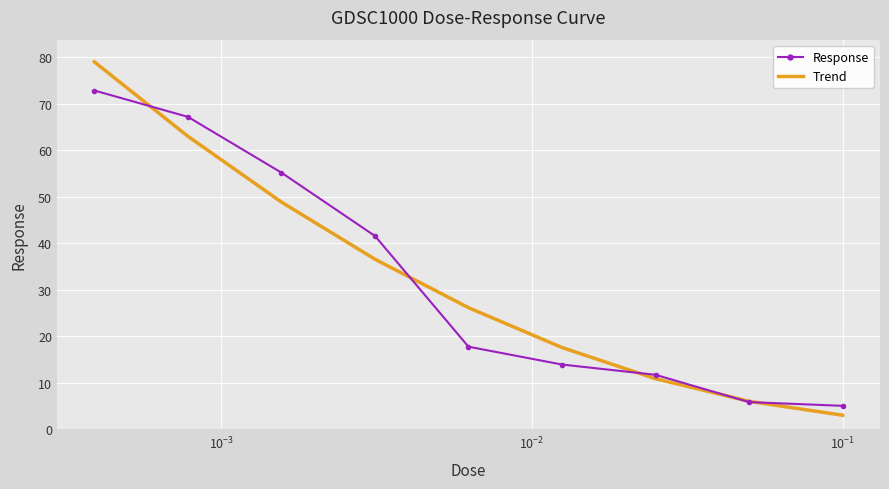

What is the maximum value shown in the chart?

79.0